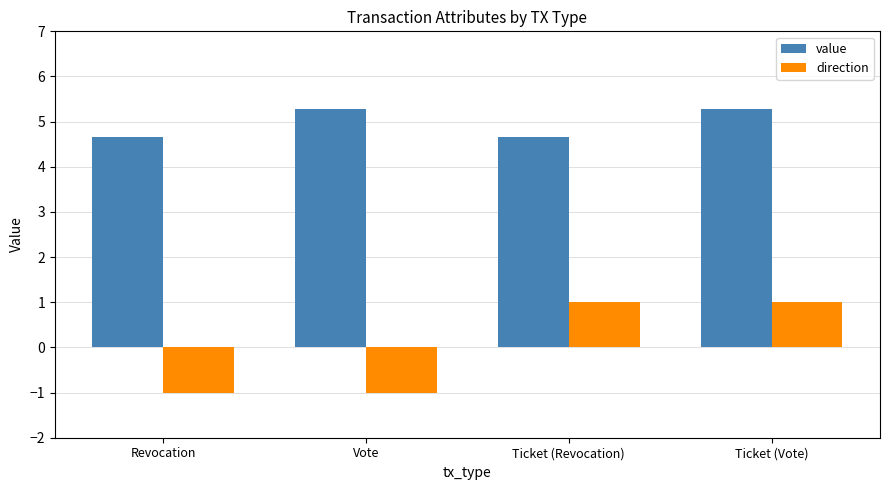

What is the difference between the maximum and minimum values in the direction series?

2.0